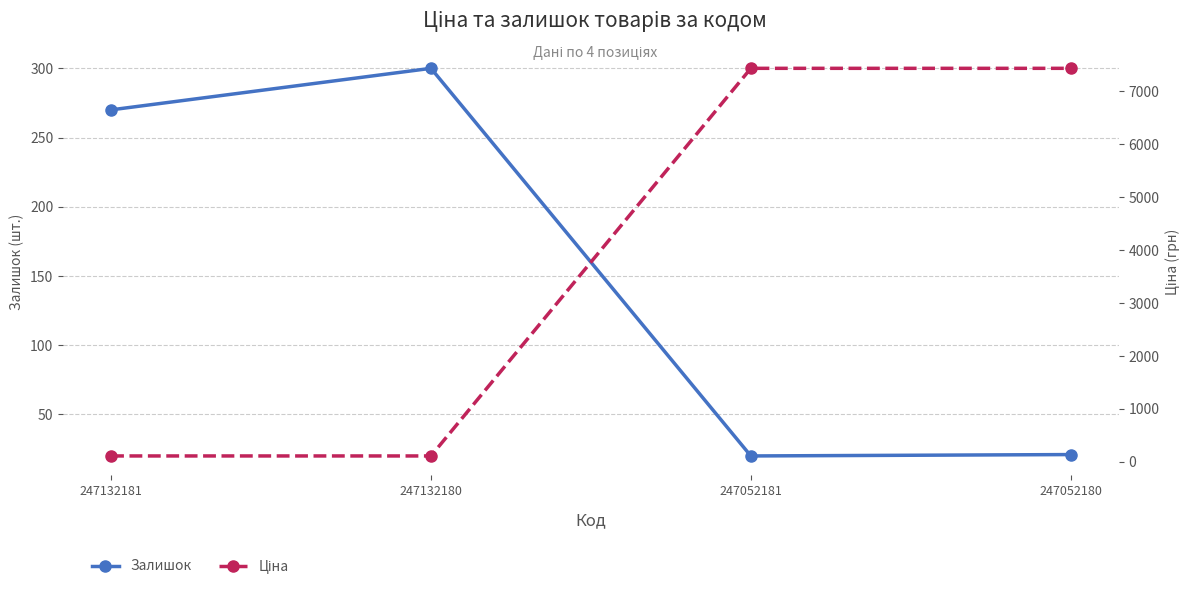

Count the number of categories in the chart.

4